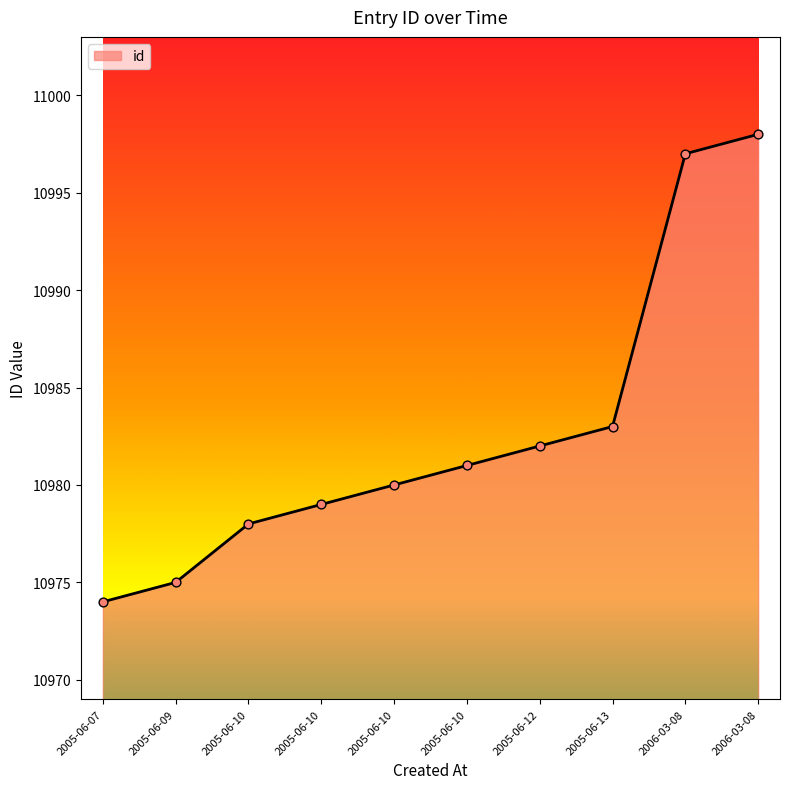

What is the change in value from 2005-06-12 to 2006-03-08?

+15